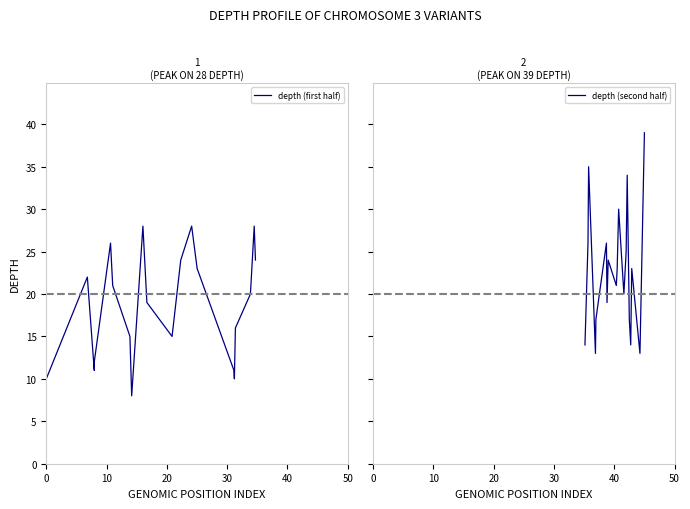

What is the lowest value of the depth (first half) series?

8